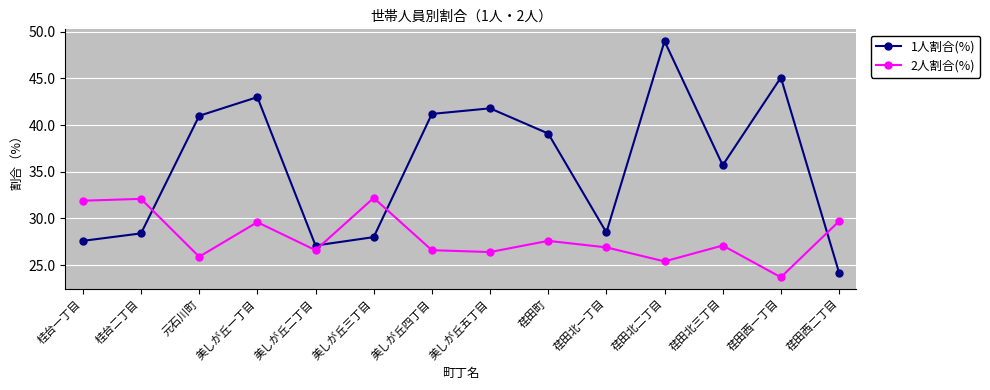

What is the sum of all 1人割合(%) values?

499.7